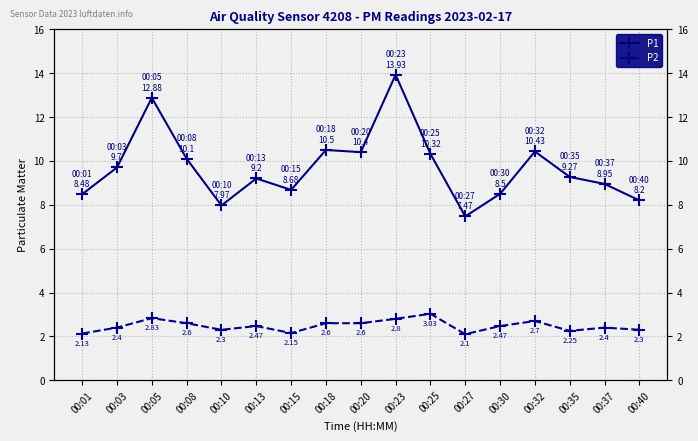

Is the value of P1 at 00:03 greater than the value of P2 at 00:25?

Yes